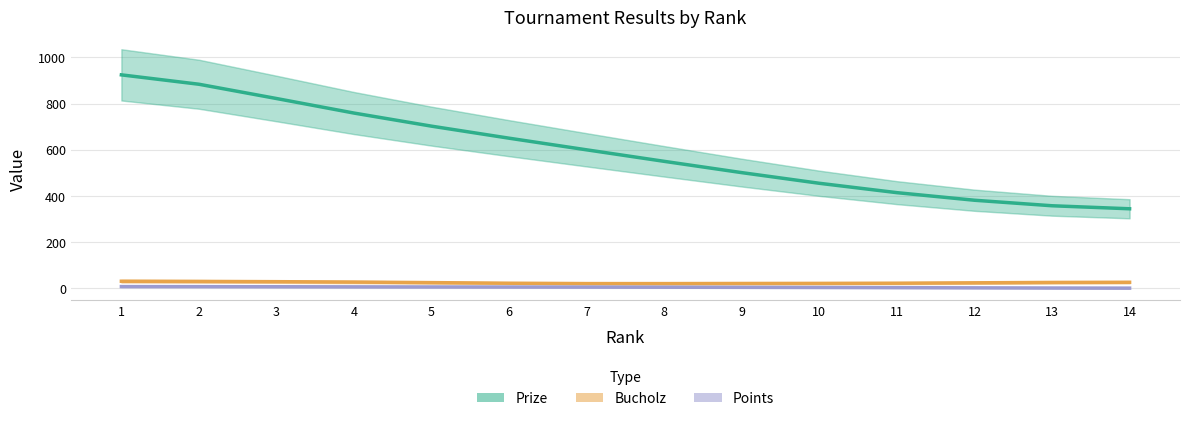

True or false: Points and Prize cross at least once.

False